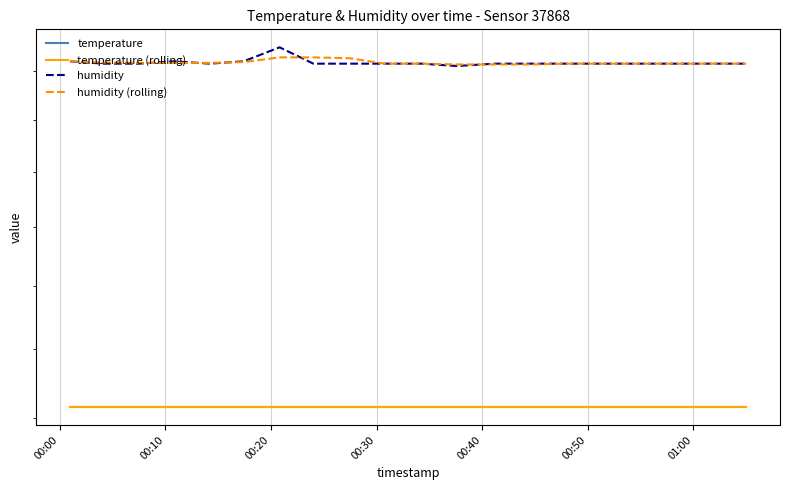

True or false: temperature (rolling) has more than 1 interior local peaks.

False